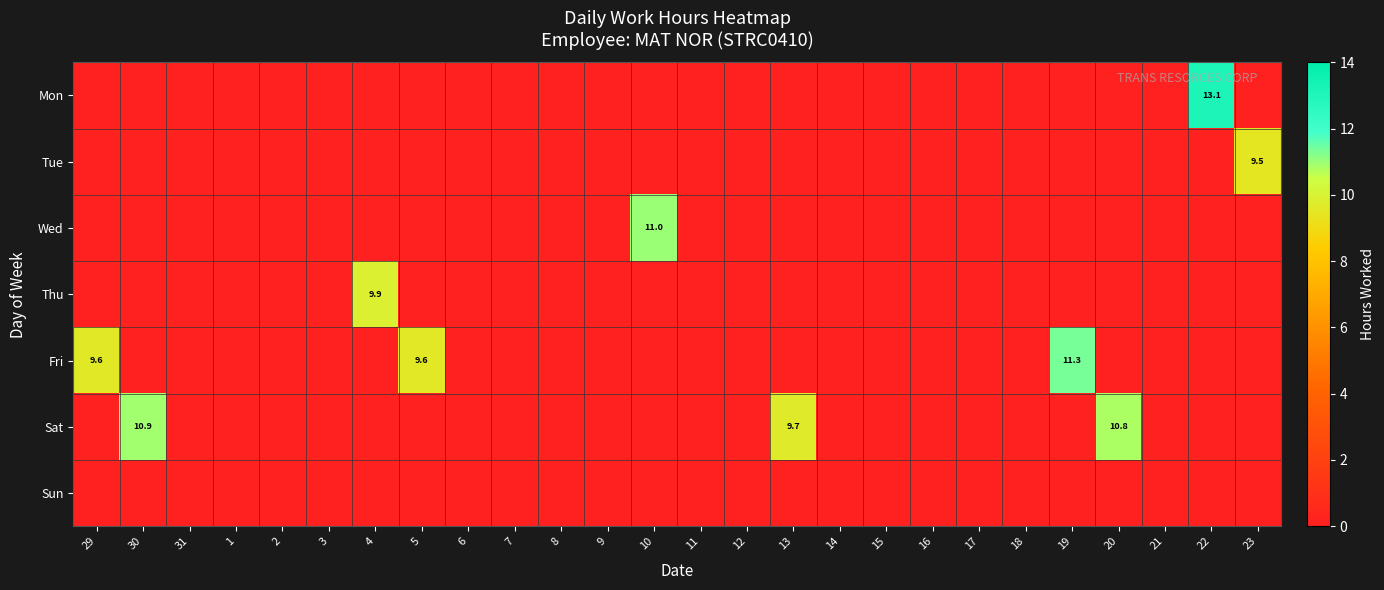

What is the sum of all Fri values?

30.5